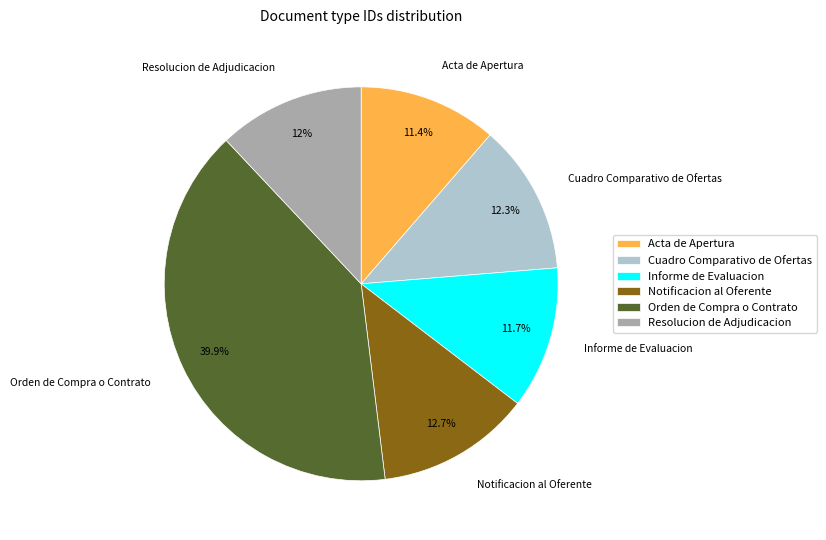

To the nearest percent, what portion does Cuadro Comparativo de Ofertas represent?

12%